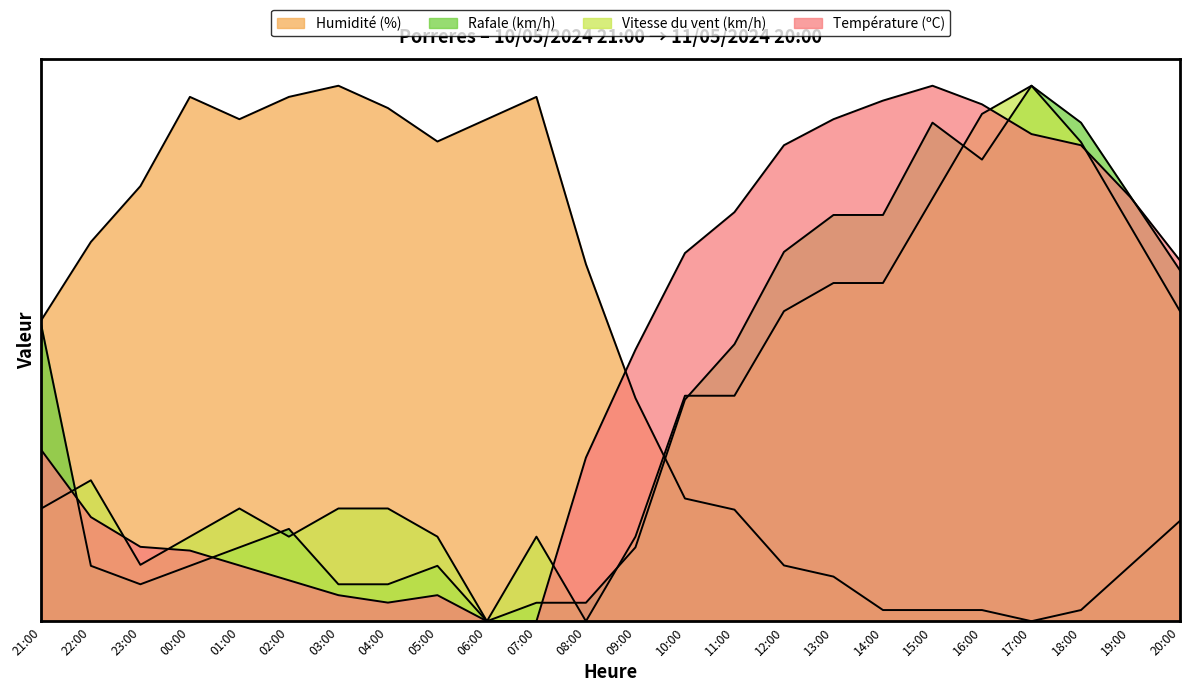

What is the sum of all Humidité (%) values?

1183.3